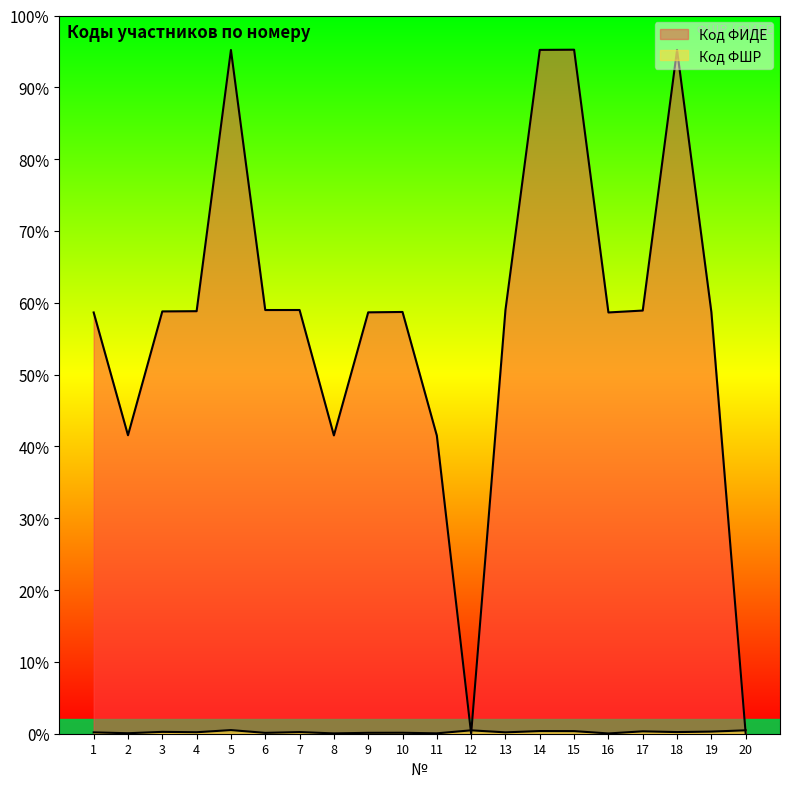

What is the difference between the highest and lowest values at 8?

24246209